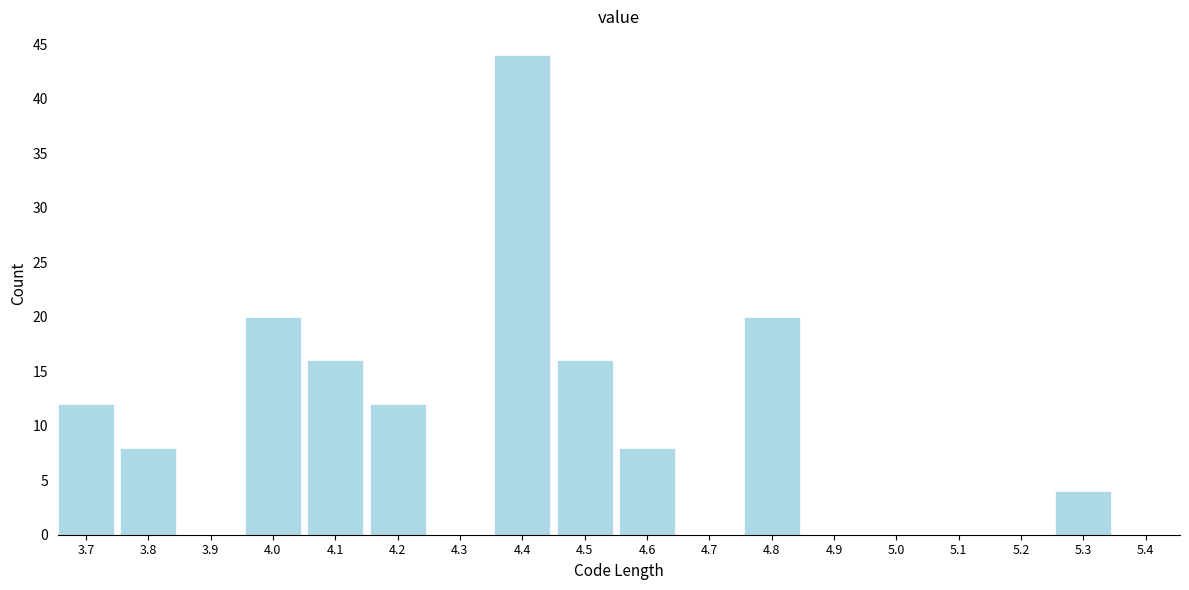

Reading left to right, what are all the values shown in this chart?

3.7=12	3.8=8	3.9=0	4.0=20	4.1=16	4.2=12	4.3=0	4.4=44	4.5=16	4.6=8	4.7=0	4.8=20	4.9=0	5.0=0	5.1=0	5.2=0	5.3=4	5.4=0